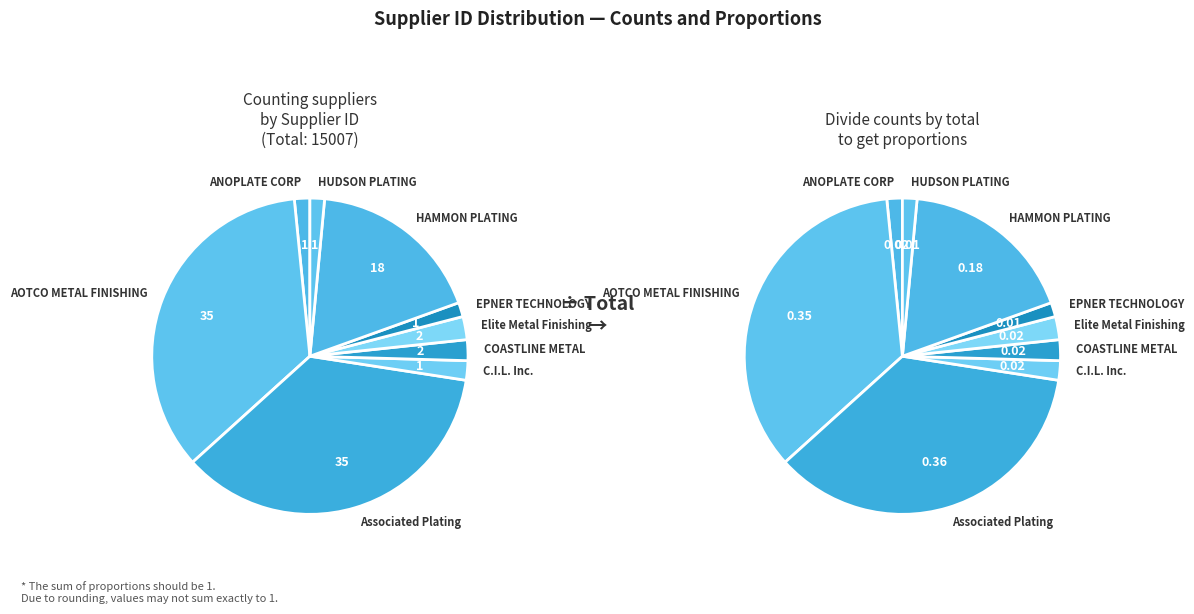

Which slice is the smallest?

EPNER TECHNOLOGY